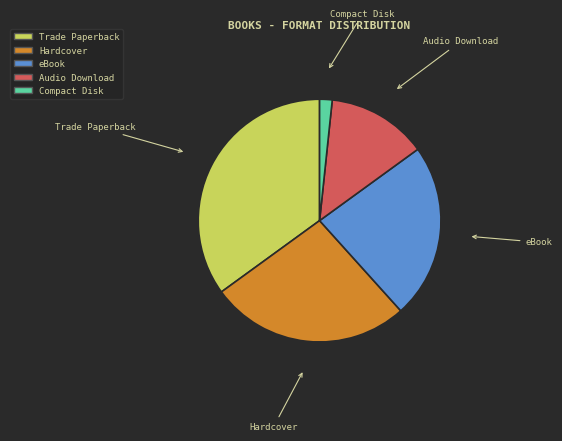

True or false: Compact Disk accounts for 2% of the total.

True